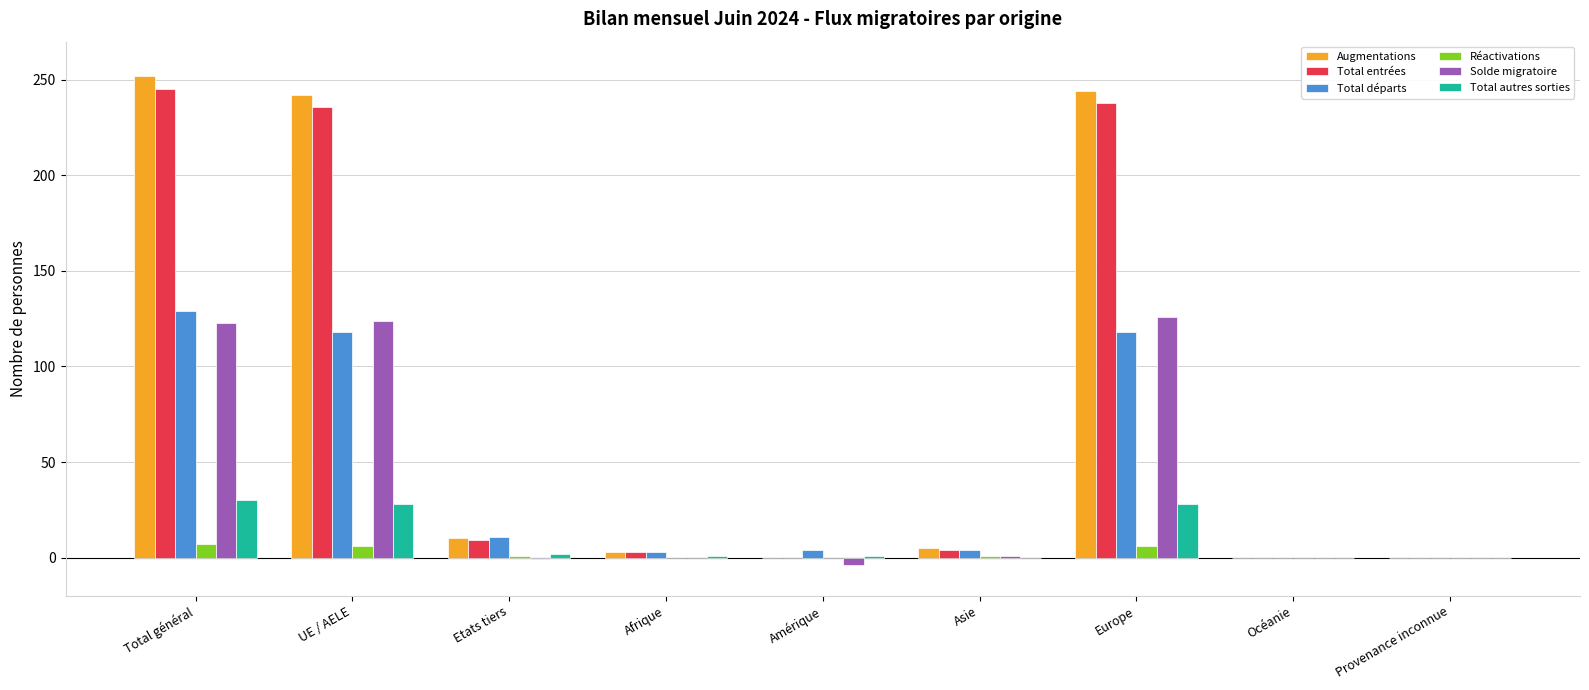

How many categories are shown in the chart?

9